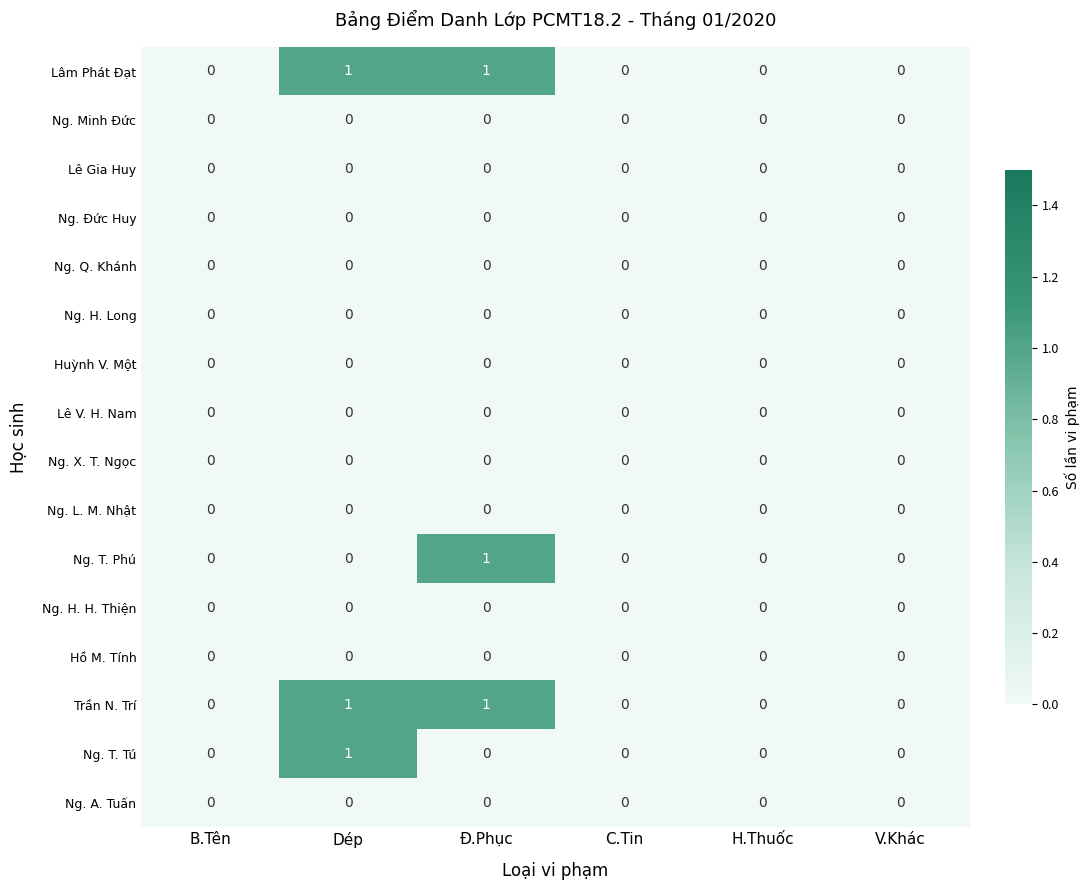

What is the total value across all series at Đ.Phục?

3